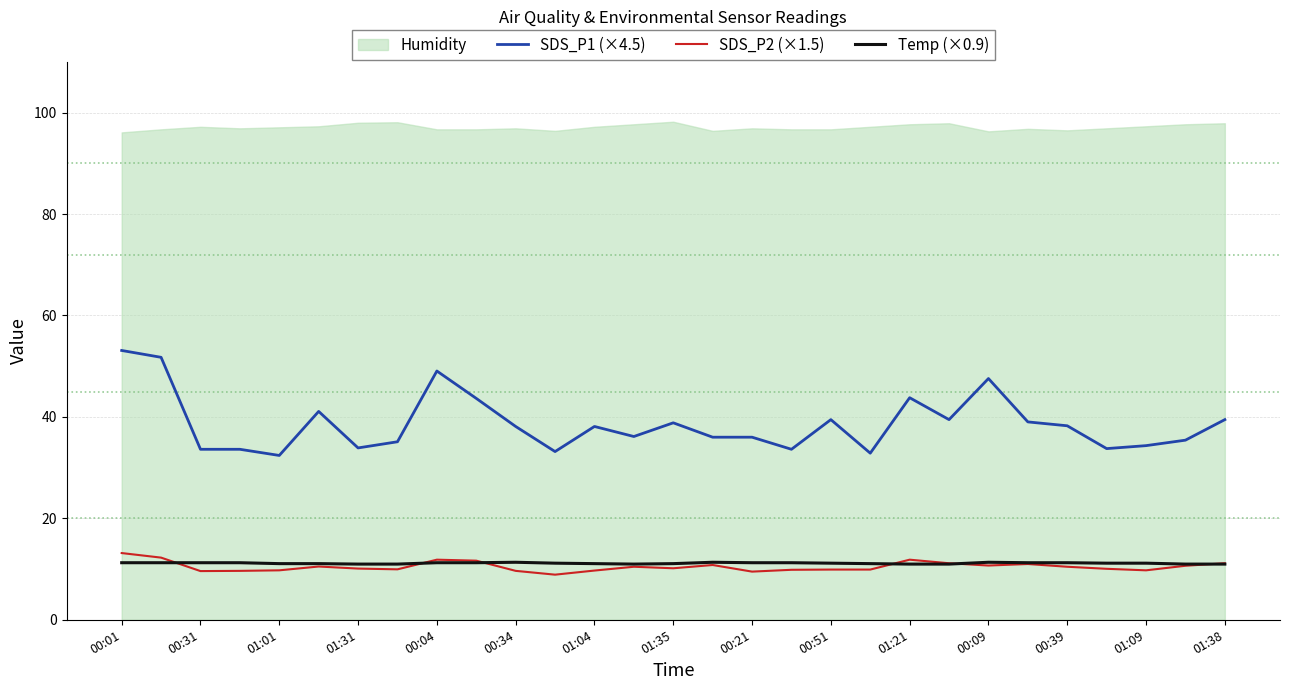

True or false: SDS_P1 (×4.5) and SDS_P2 (×1.5) cross at least once.

False